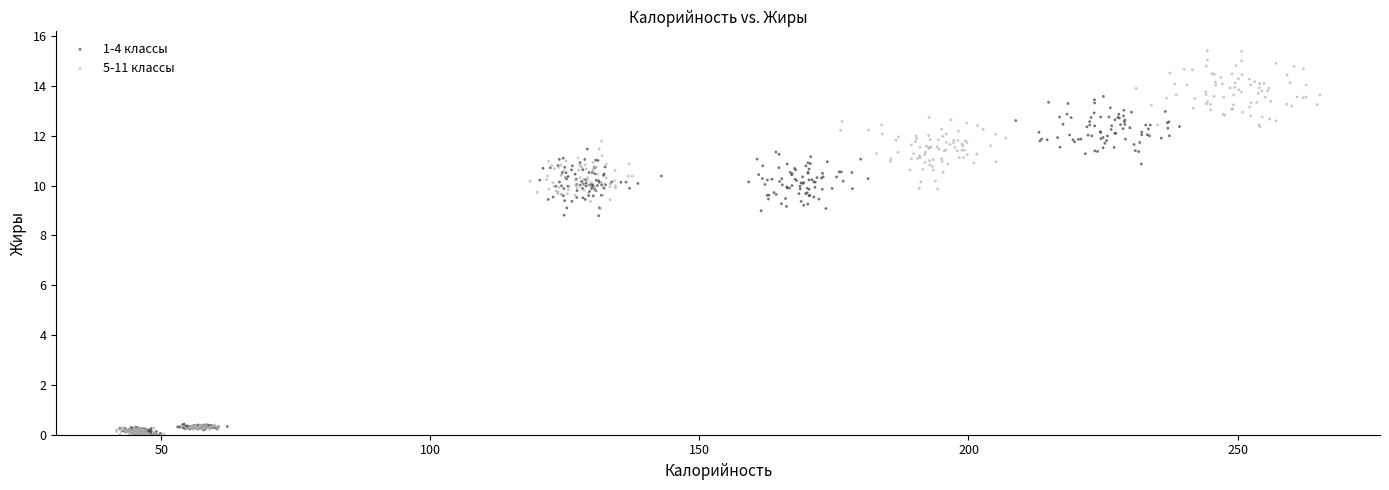

Which series has the widest spread of Y values?

5-11 классы